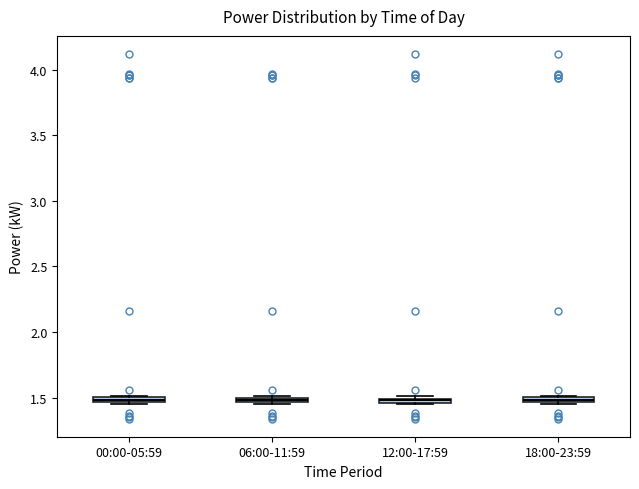

Where is the lower edge of the box for 18:00-23:59 on the y-axis? The values are not printed on the chart, so give them approximately, as read against the axis.

1.45